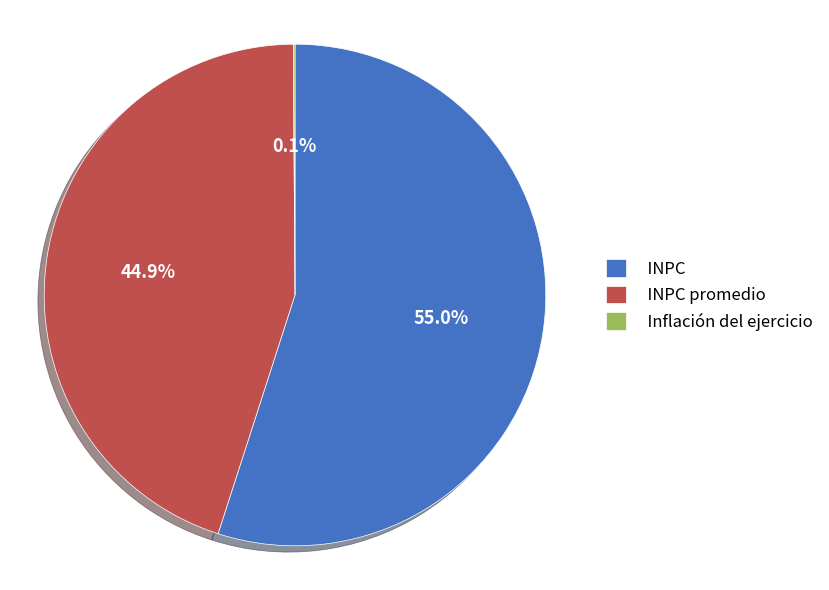

Is the sum of INPC promedio and INPC greater than half?

Yes